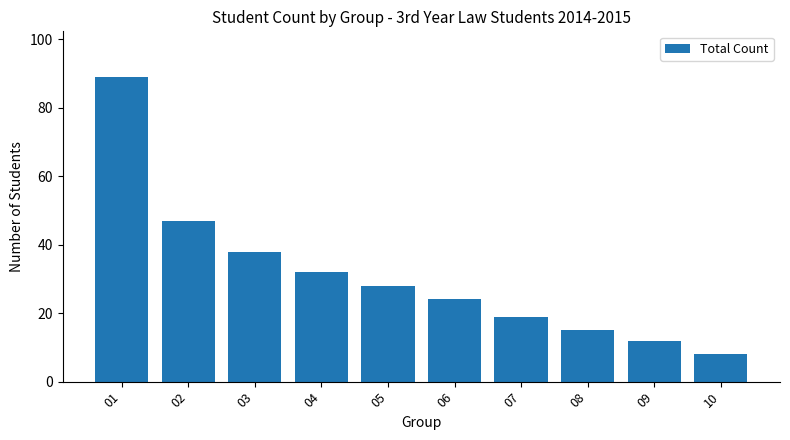

Are the bars horizontal?

No